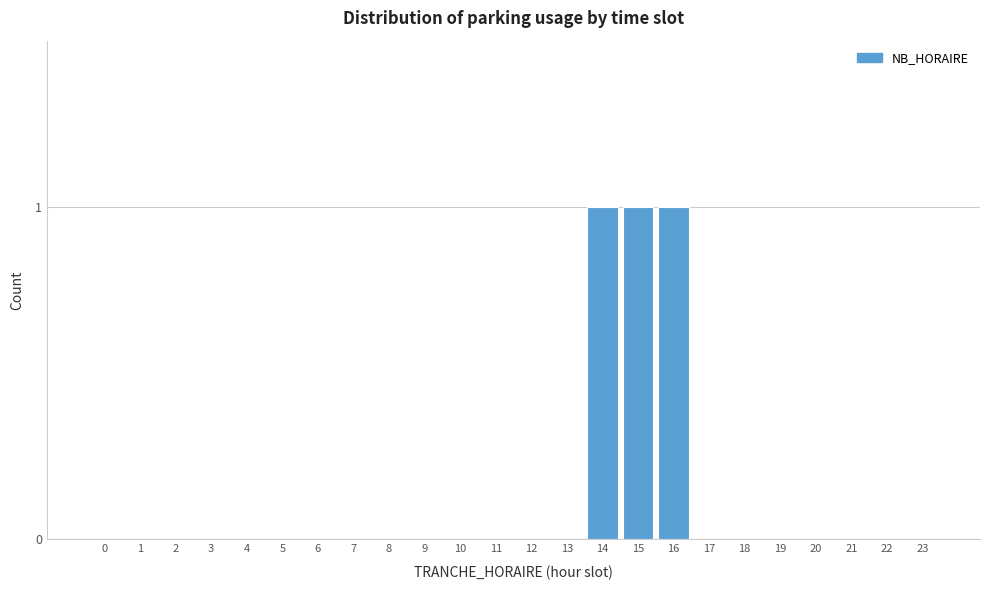

Reading right to left, list all the values displayed in this chart.

23=0	22=0	21=0	20=0	19=0	18=0	17=0	16=1	15=1	14=1	13=0	12=0	11=0	10=0	9=0	8=0	7=0	6=0	5=0	4=0	3=0	2=0	1=0	0=0